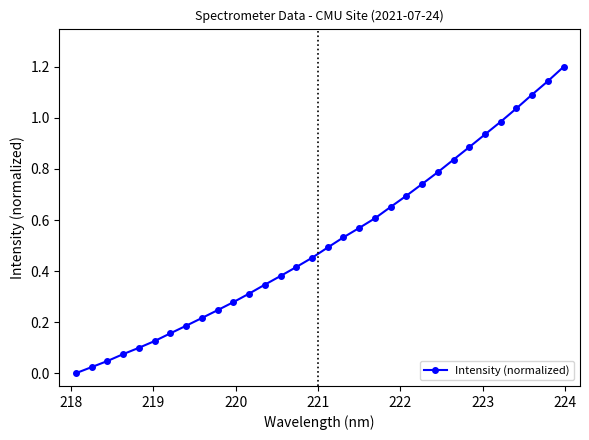

What is the greatest value displayed?

1.2